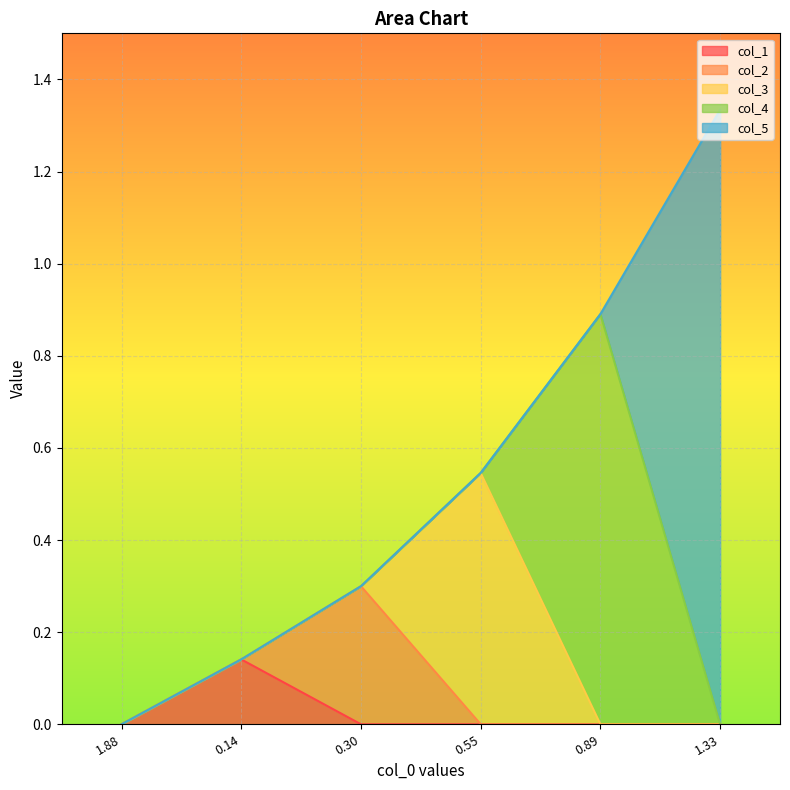

True or false: col_5 and col_2 cross at least once.

False